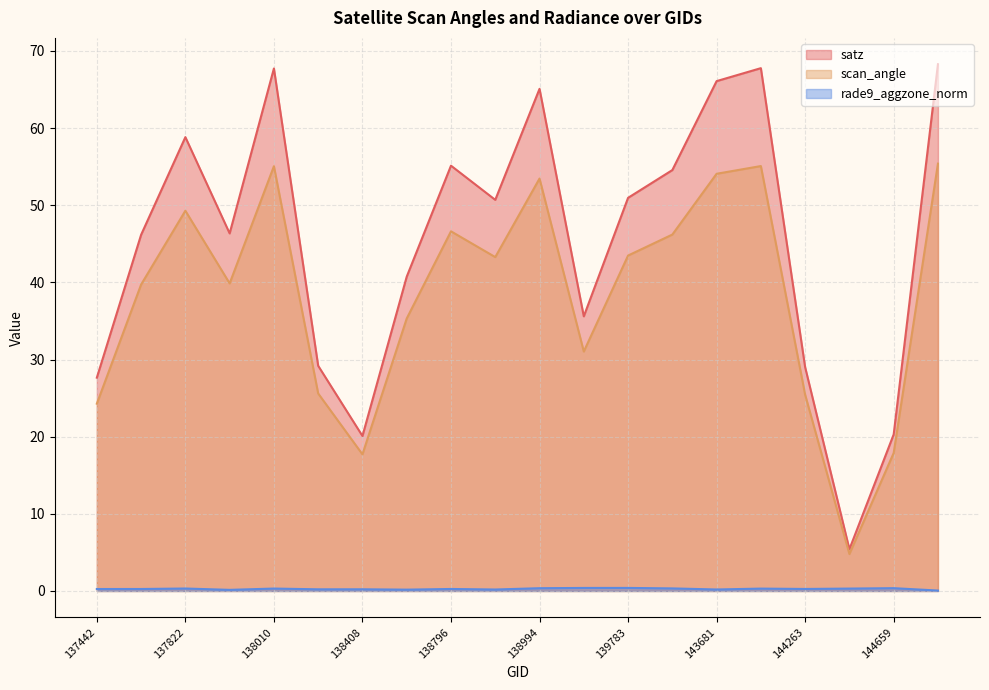

At which label is rade9_aggzone_norm closest to 0?

144673